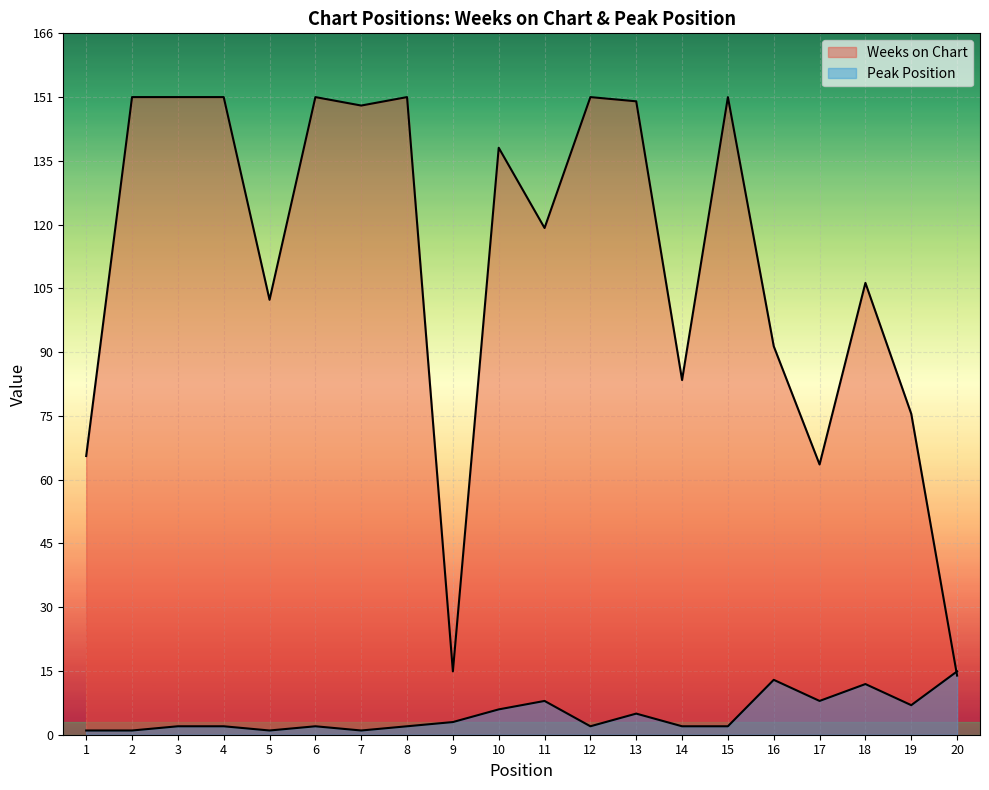

Where do Weeks on Chart and Peak Position first cross each other?

19 and 20